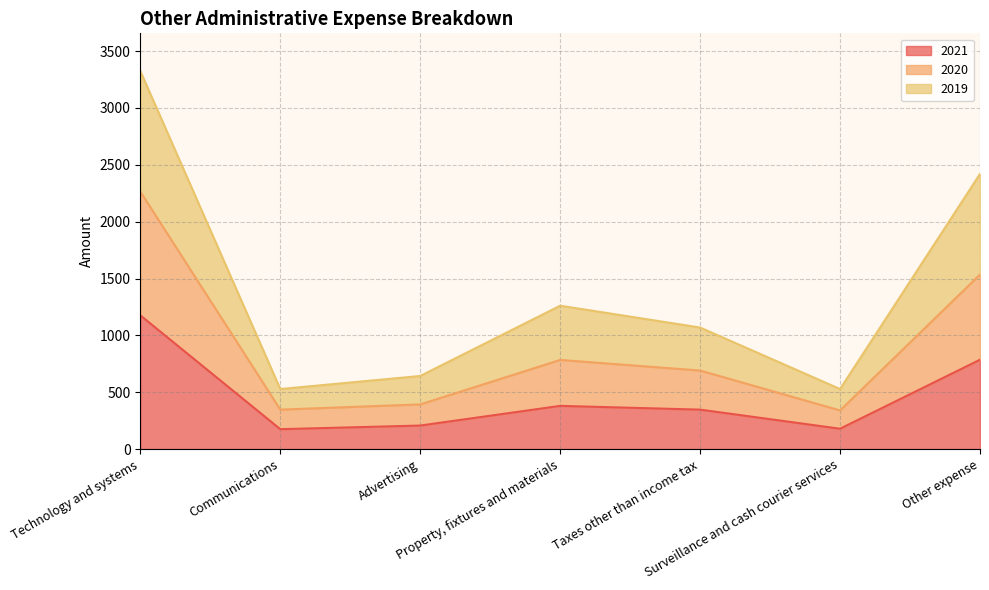

What is the label of the 5th point from the left?

Taxes other than income tax